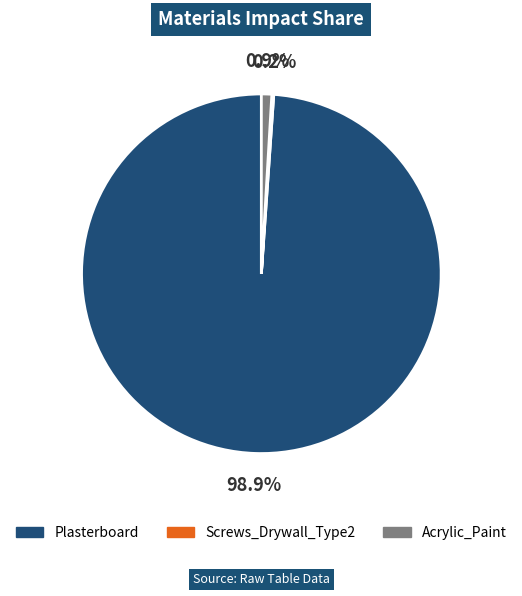

What percentage do Acrylic_Paint and Plasterboard together represent?

99.8%